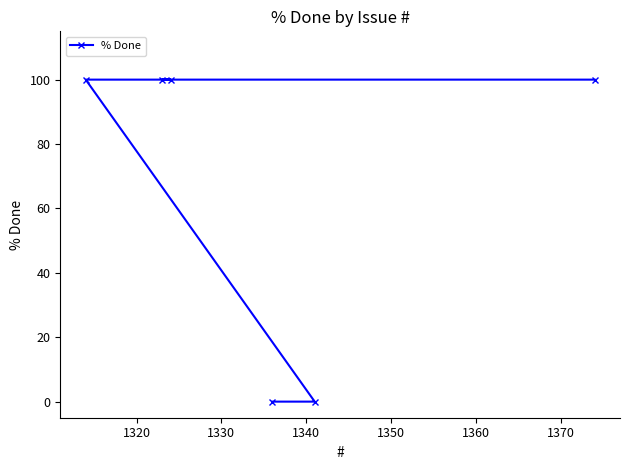

Reading left to right, what are all the values shown in this chart?

100	100	100	0	0	100